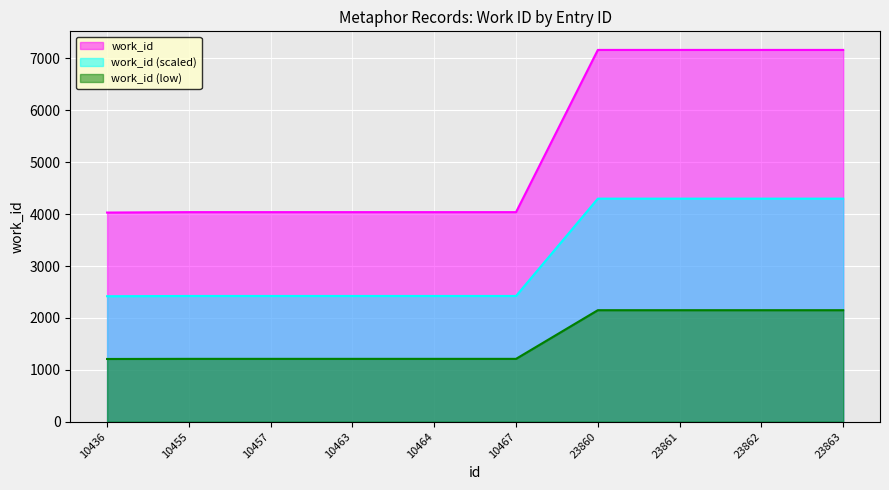

The chart shows a value of 2413 at 10467. True or false?

False